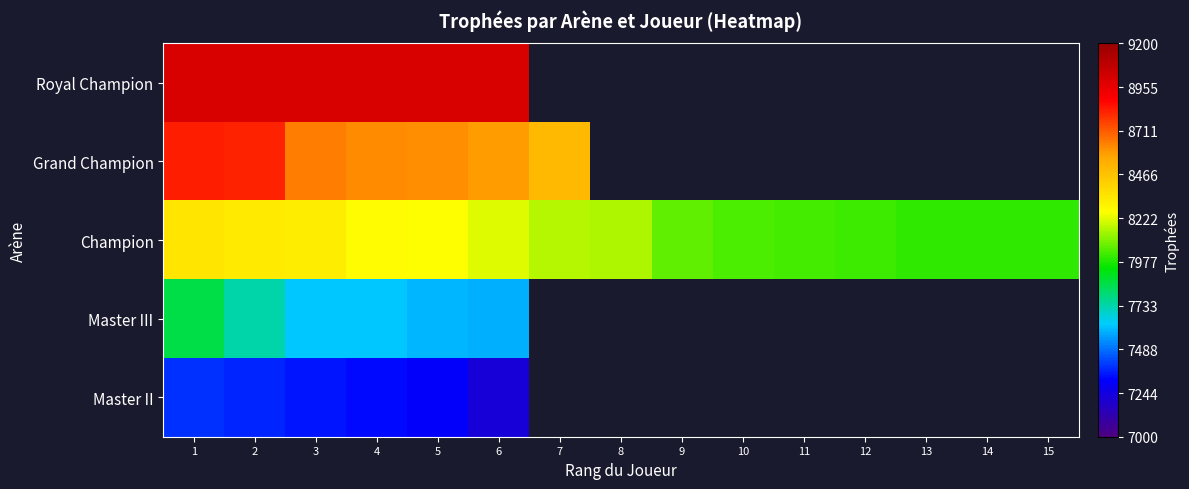

Where is Grand Champion nearest to the value 8661?

3